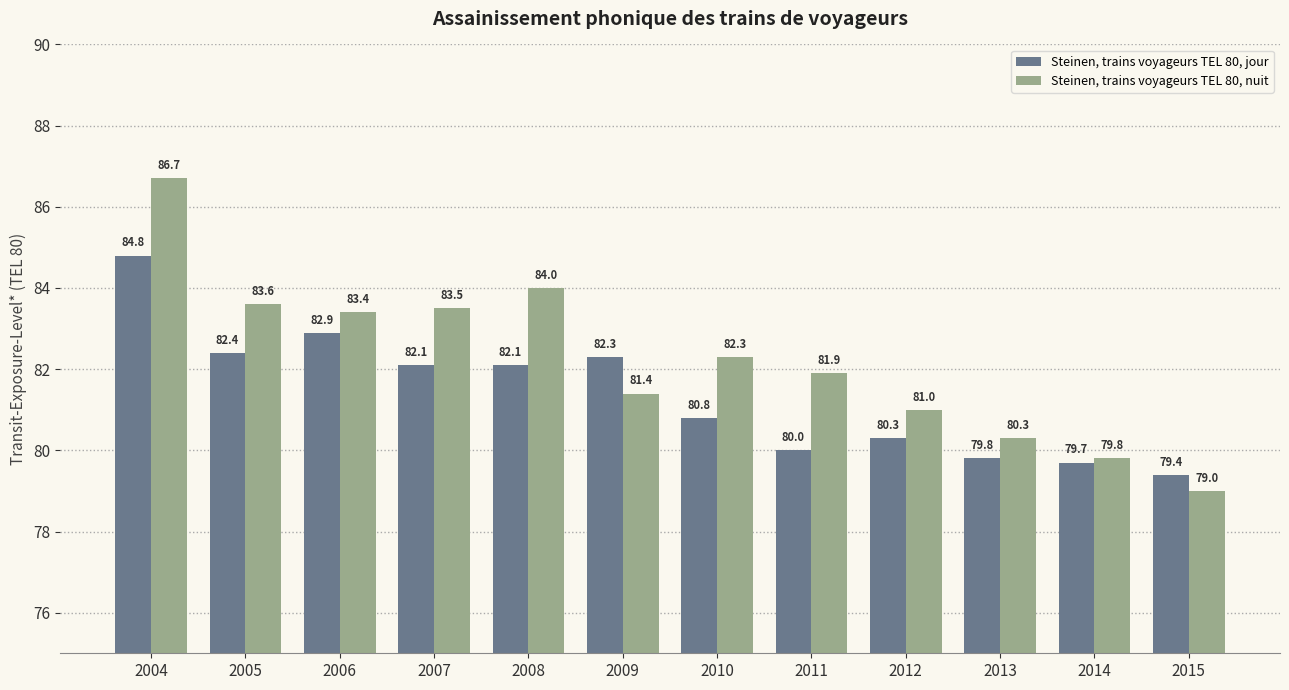

Rank the series at 2006 from highest to lowest value.

Steinen, trains voyageurs TEL 80, nuit, Steinen, trains voyageurs TEL 80, jour